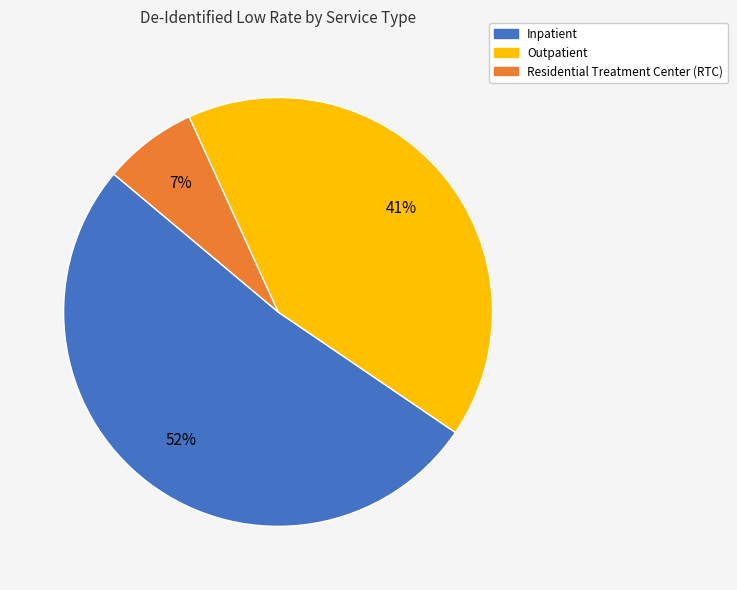

Is there a majority slice in this chart?

Yes